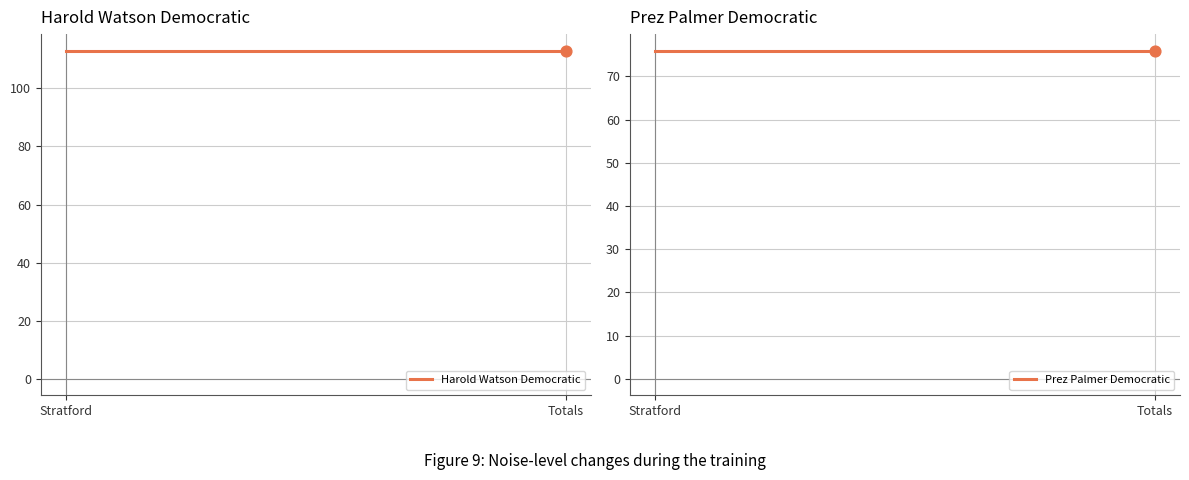

What is the total value across all series at Stratford?

189